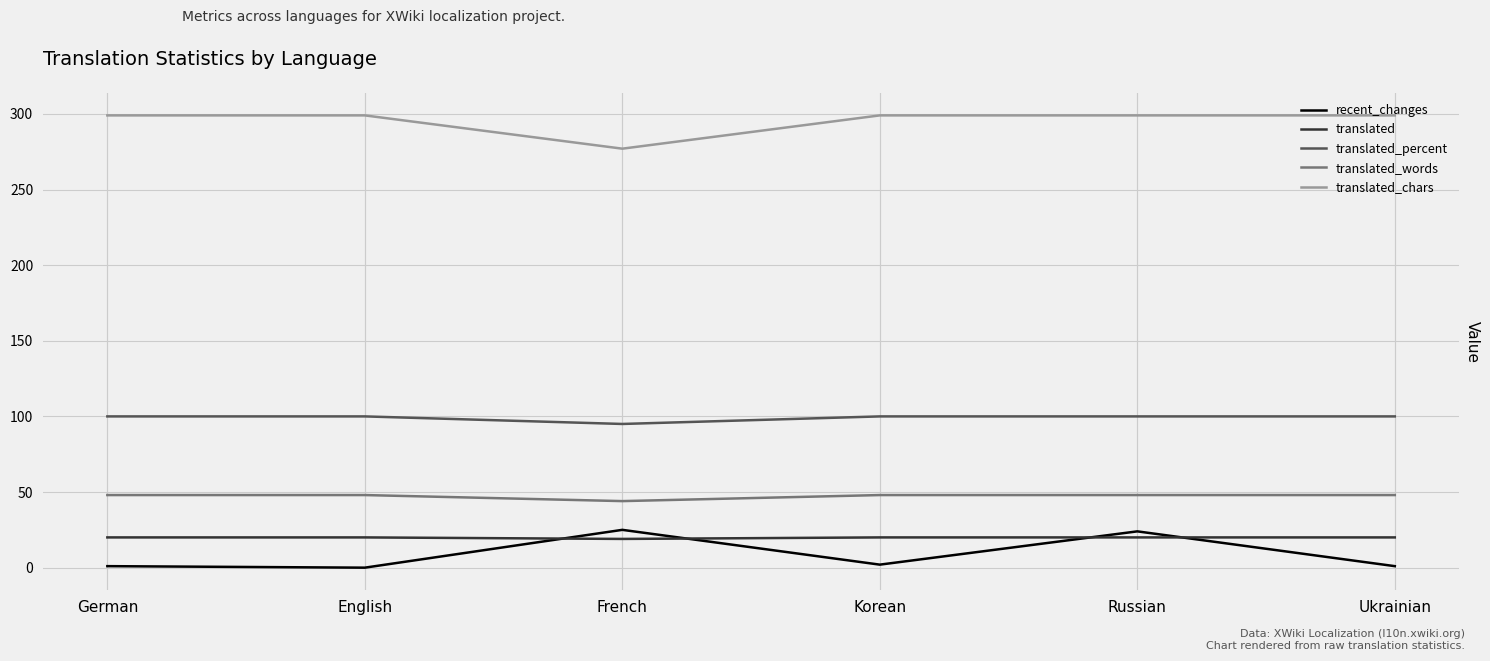

At how many categories does at least one series exceed 124?

6